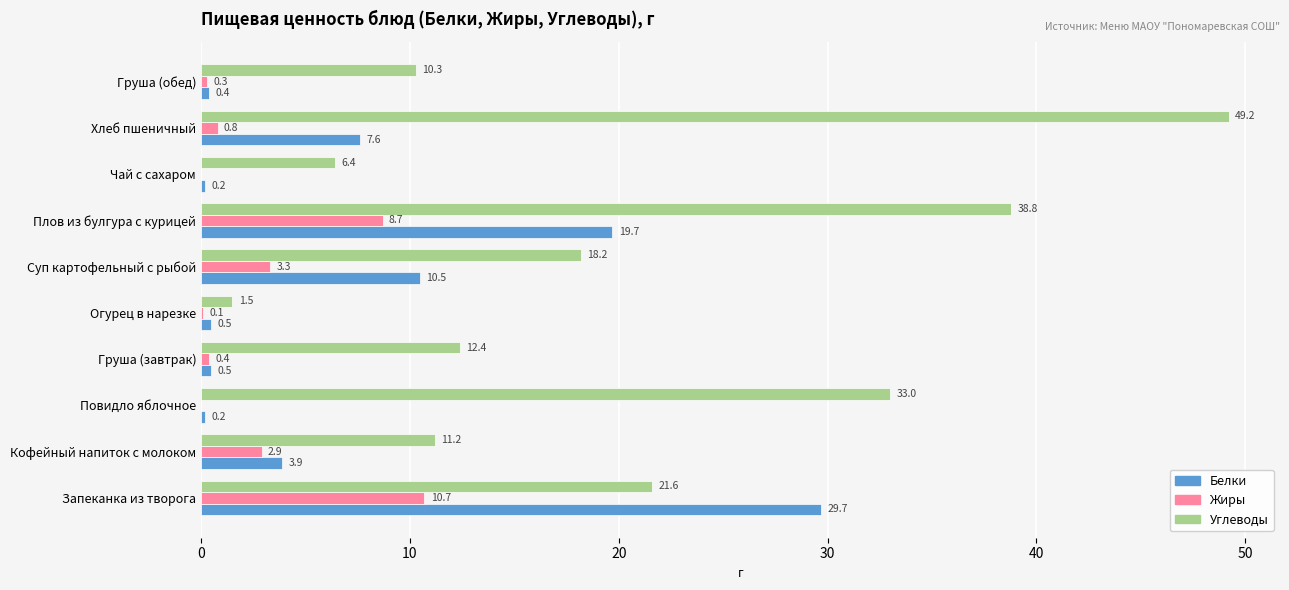

How many series are shown in this chart?

3